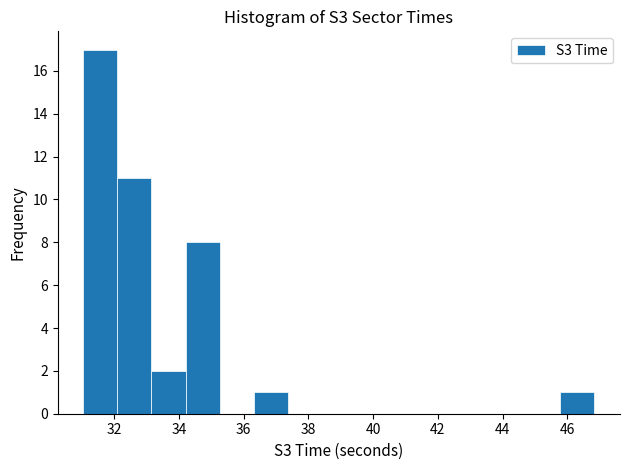

Over which range of the x-axis is the bar tallest?

31.0 to 32.2